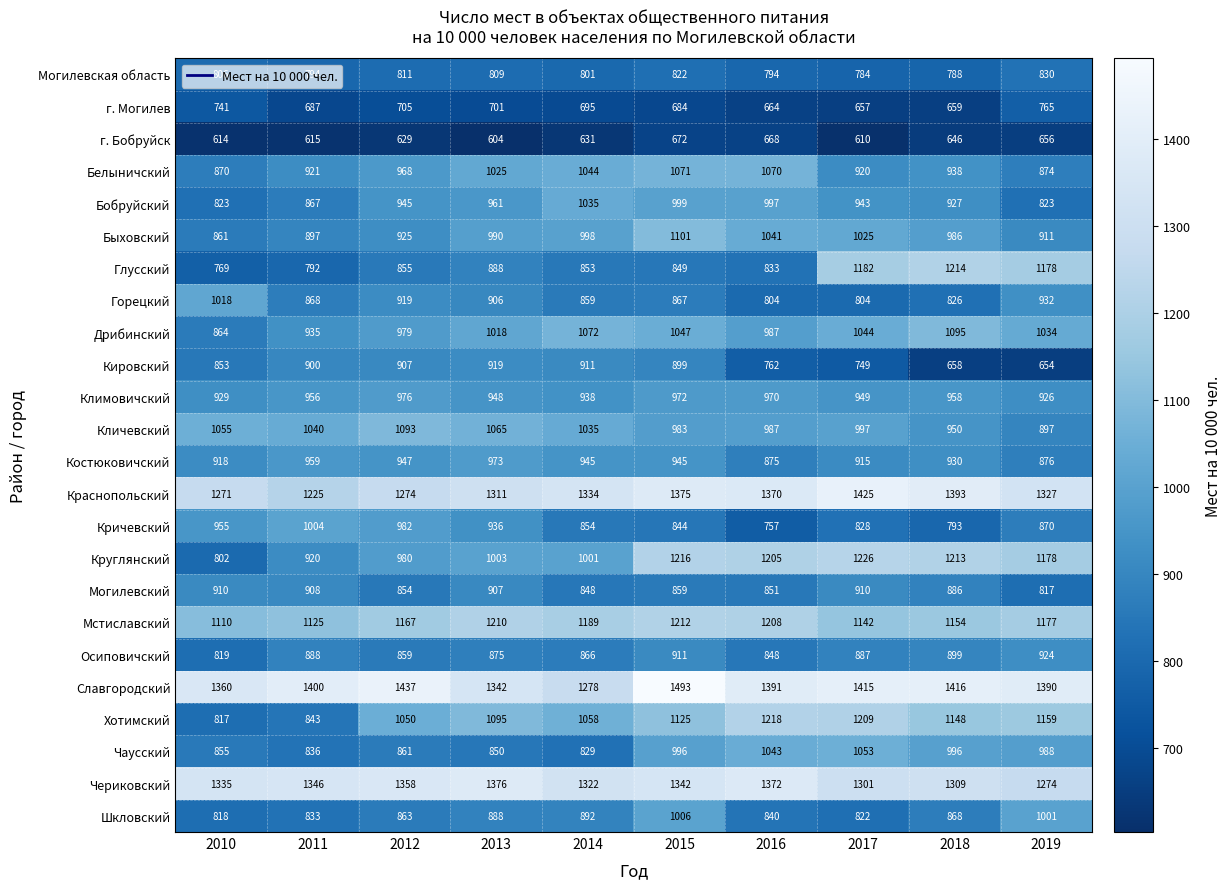

What is the sum of the Кричевский values at 2011 and 2017?

1832